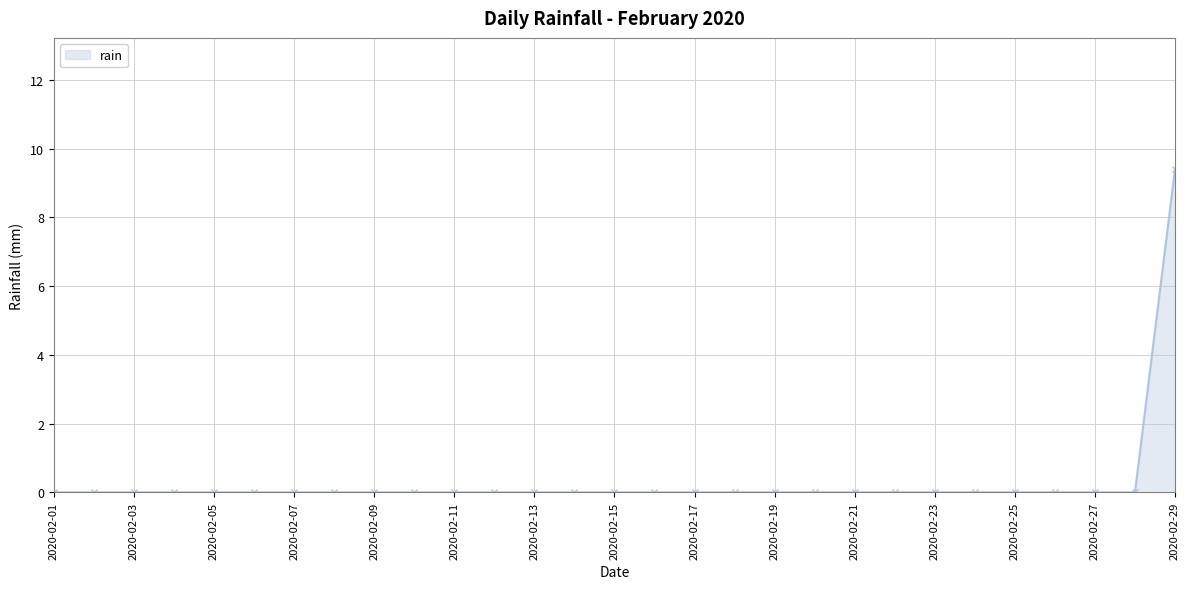

Does the chart have visible grid lines?

Yes